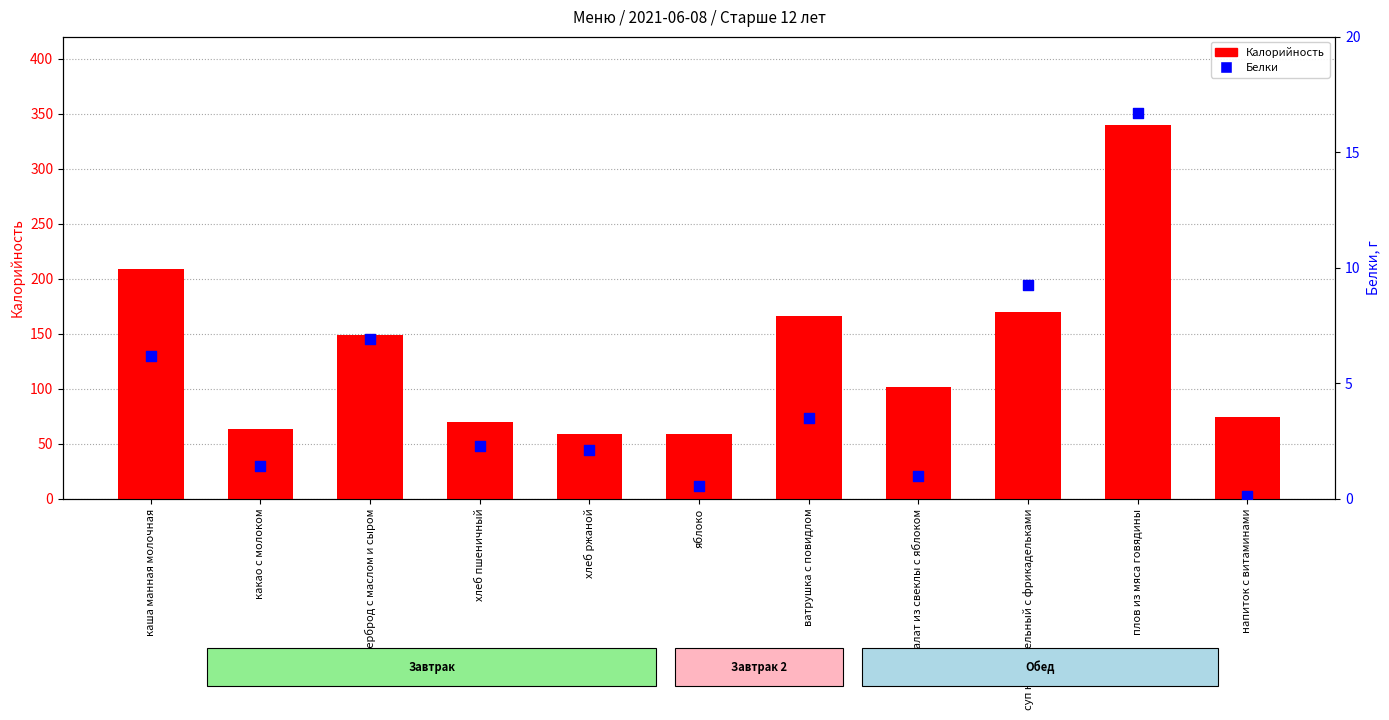

Which series has the largest total across all categories?

Калорийность